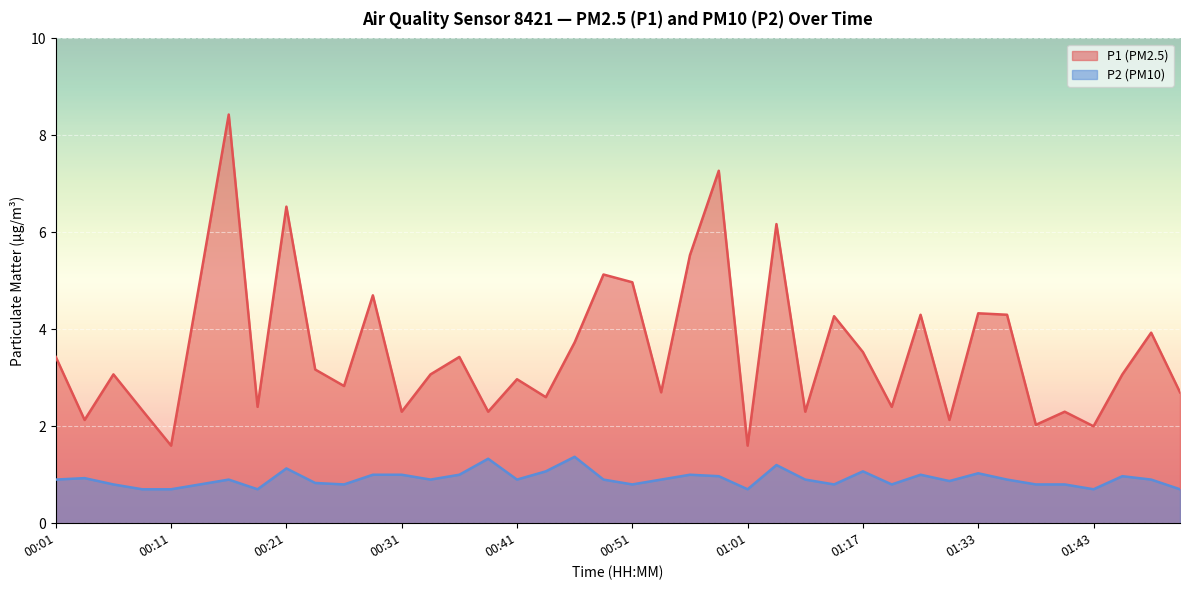

At which category does P1 reach its first local valley?

00:04